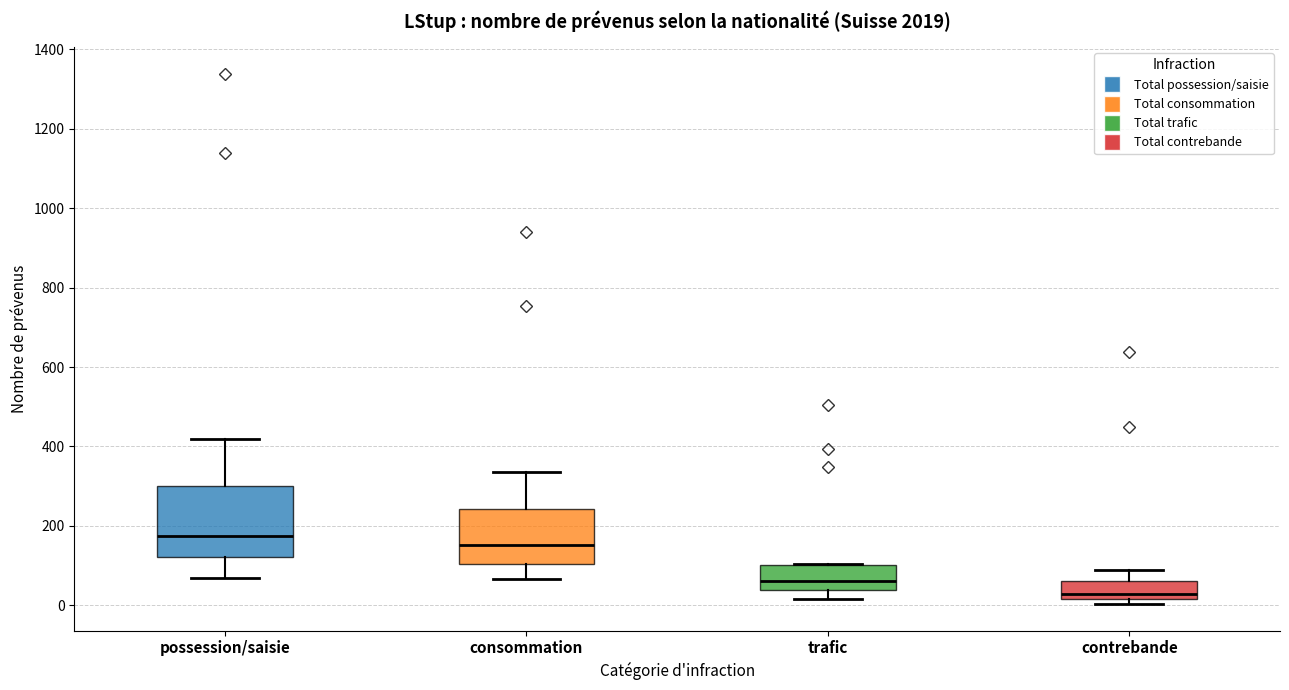

Reading left to right, transcribe this box plot: for each box, give where its median line is, the range the box spans, and where its two whiskers end, as read against the y-axis. The values are not printed on the chart, so give them approximately, as read against the axis.

possession/saisie: median 180, box 120 to 300, whiskers 60 to 420
consommation: median 160, box 100 to 240, whiskers 60 to 340
trafic: median 60, box 40 to 100, whiskers 20 to 100
contrebande: median 20 (just above the box's lower edge), box 20 to 60, whiskers 0 to 80